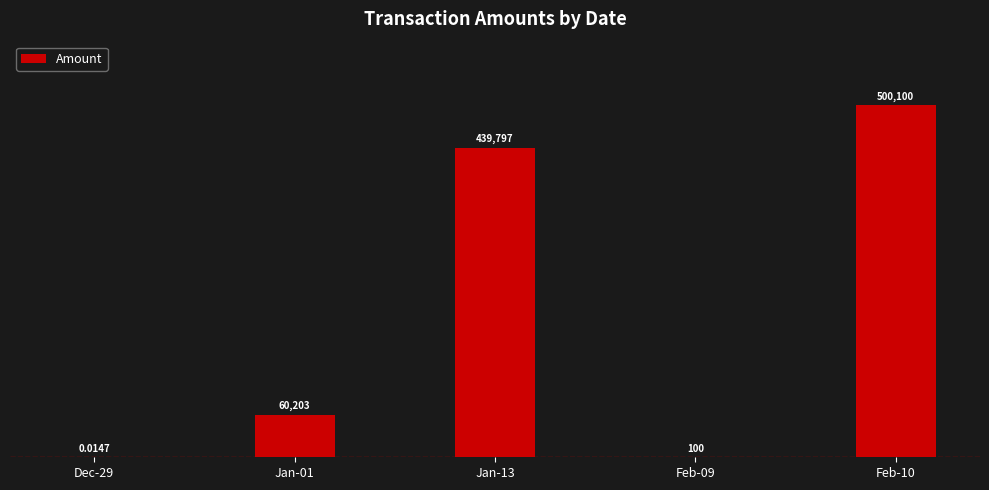

Where does the data first go above 60203?

Jan-01